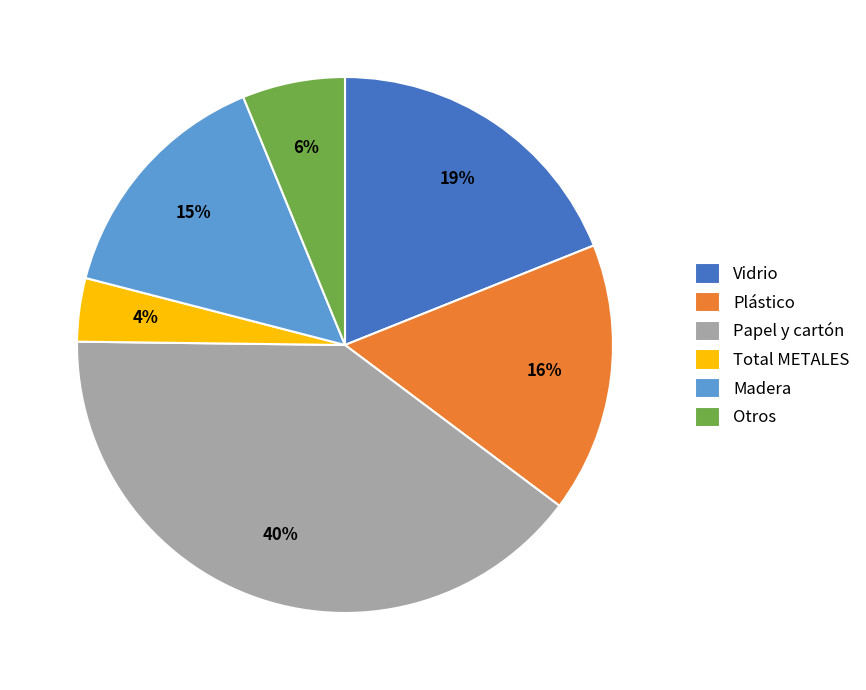

How many slices are in this pie chart?

6